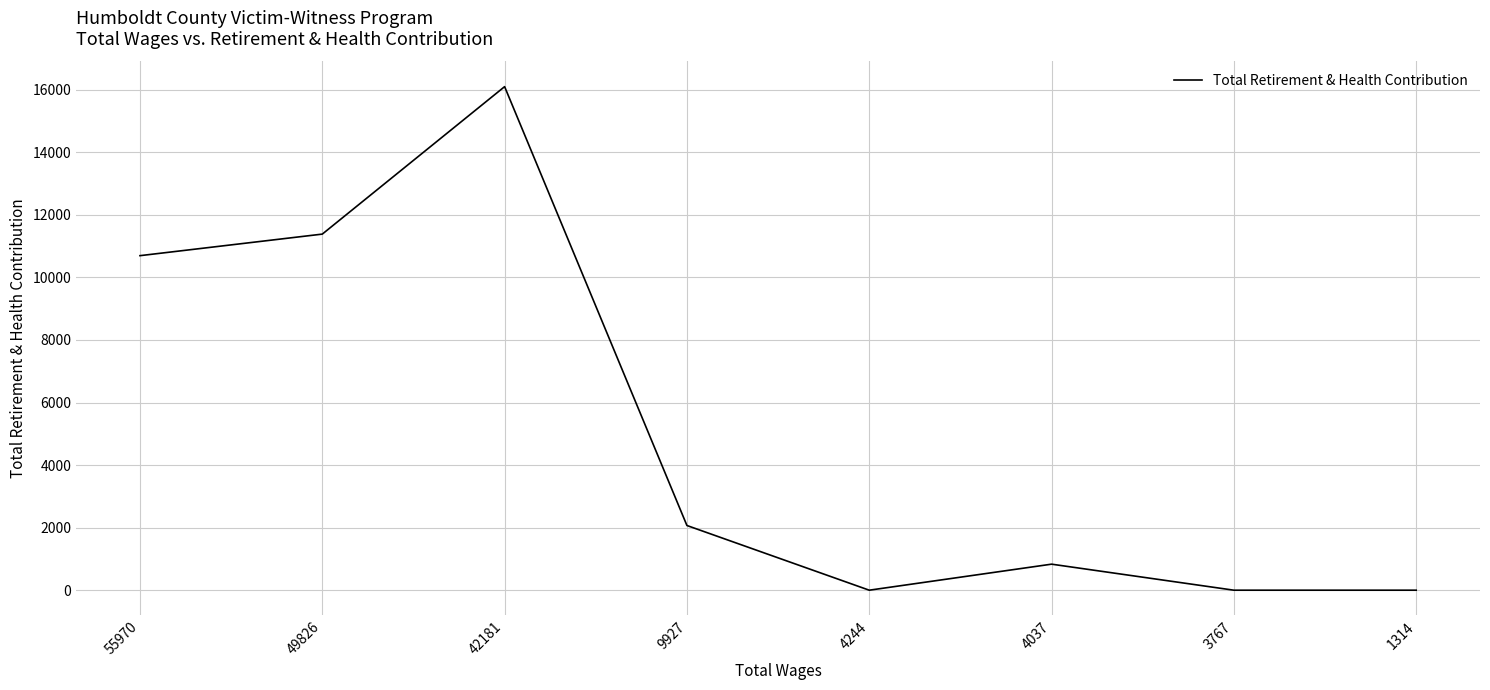

What is the difference between the second highest and minimum values?

11383